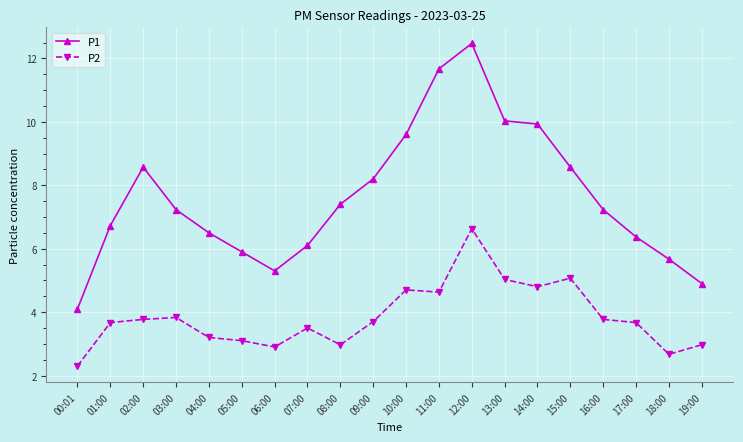

Which category has the highest value in the P2 series?

12:00